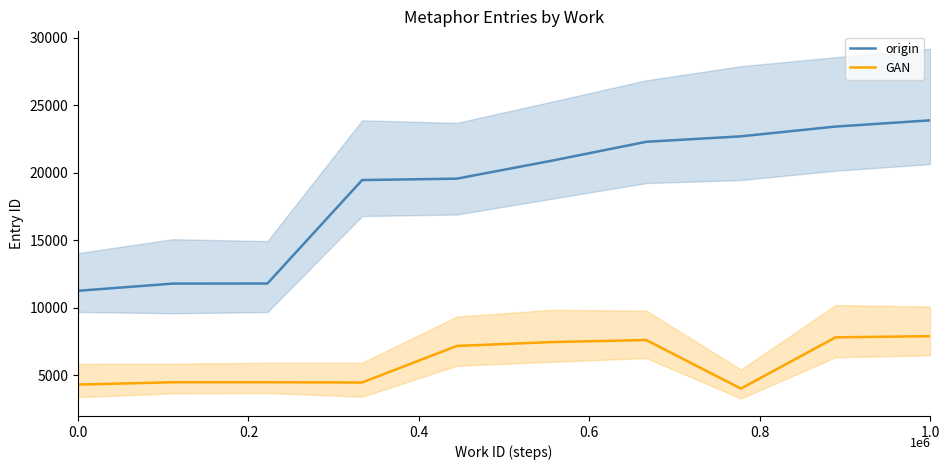

True or false: origin and GAN cross at least once.

False